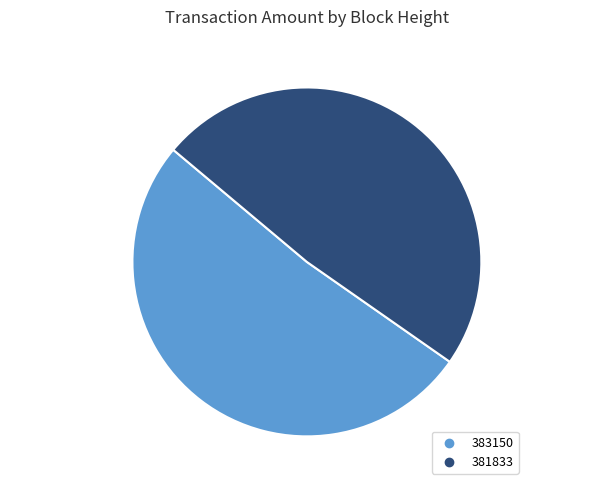

Between 381833 and 383150, which is larger?

383150